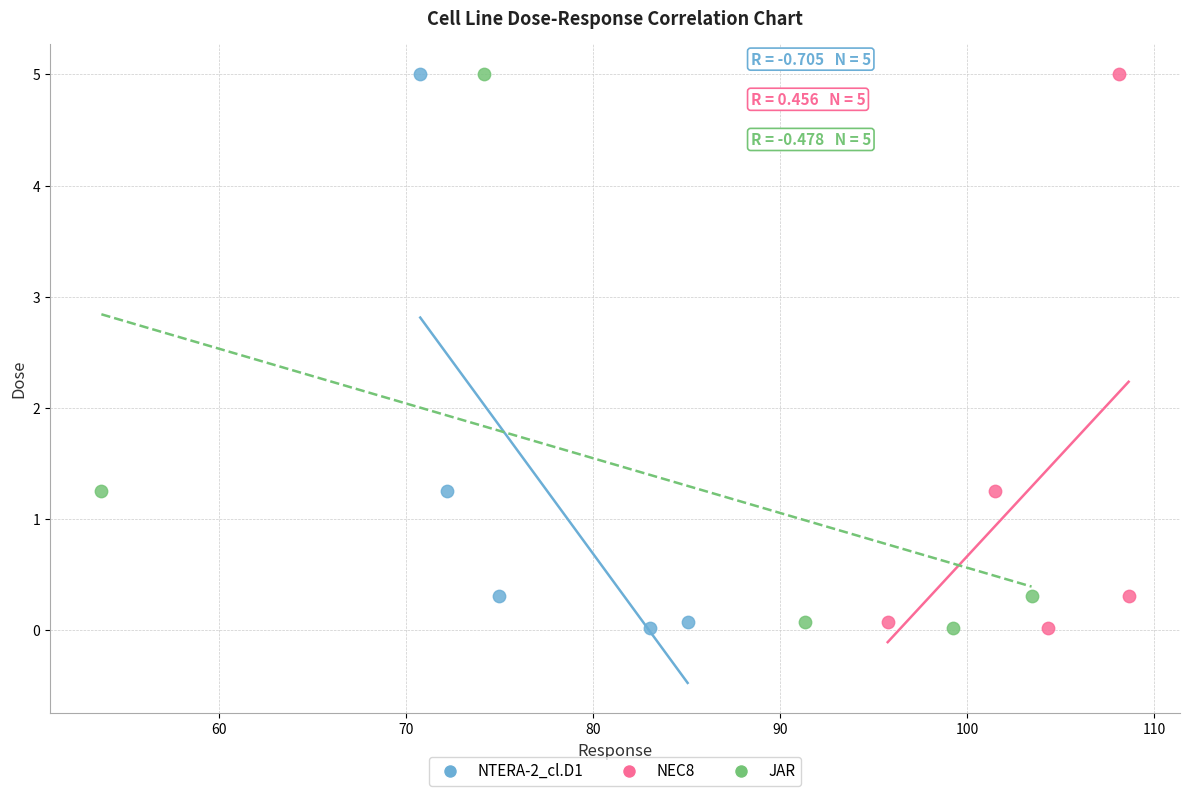

What are all the series names shown in the legend?

NTERA-2_cl.D1, NEC8, JAR